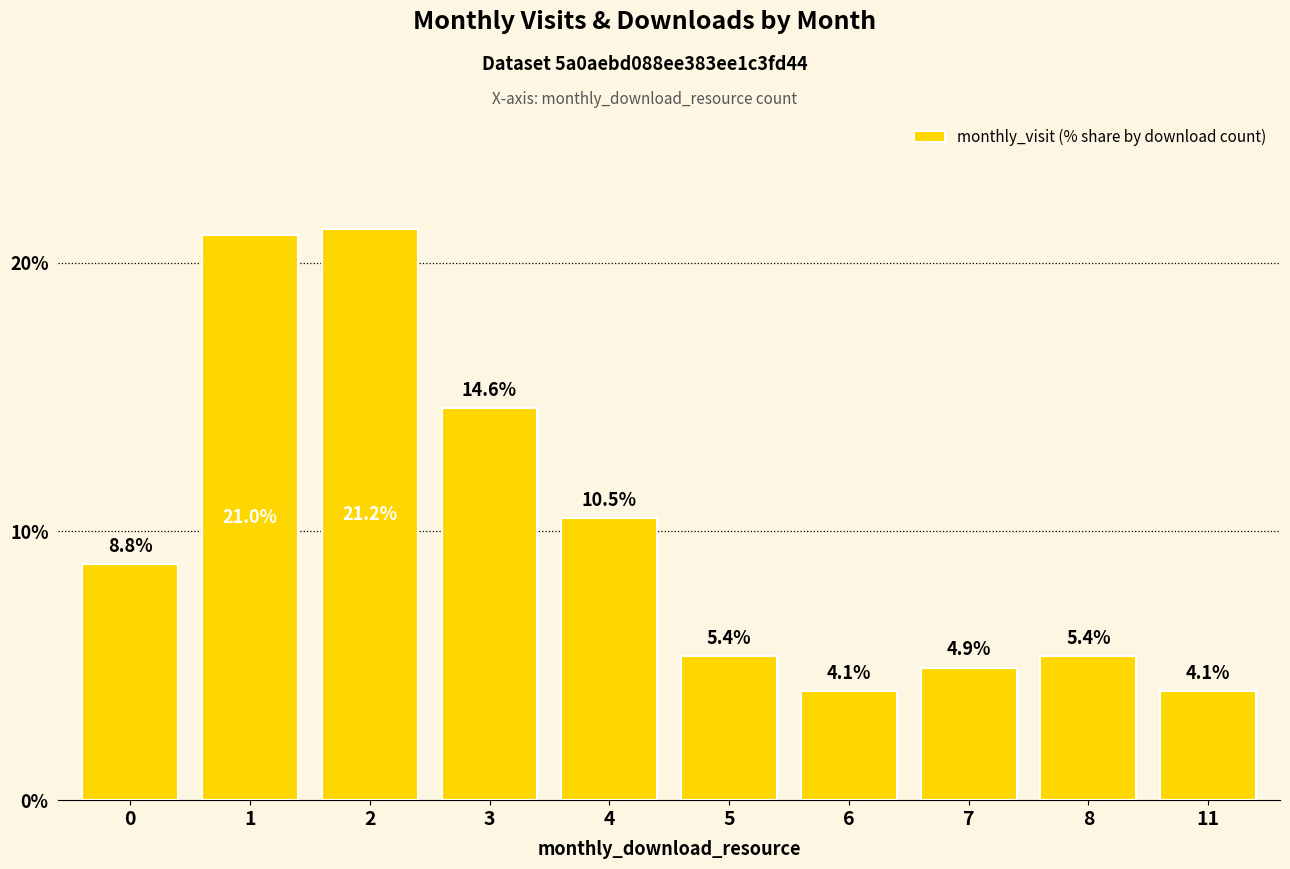

Is it true that the value at 1 is 4.9?

False